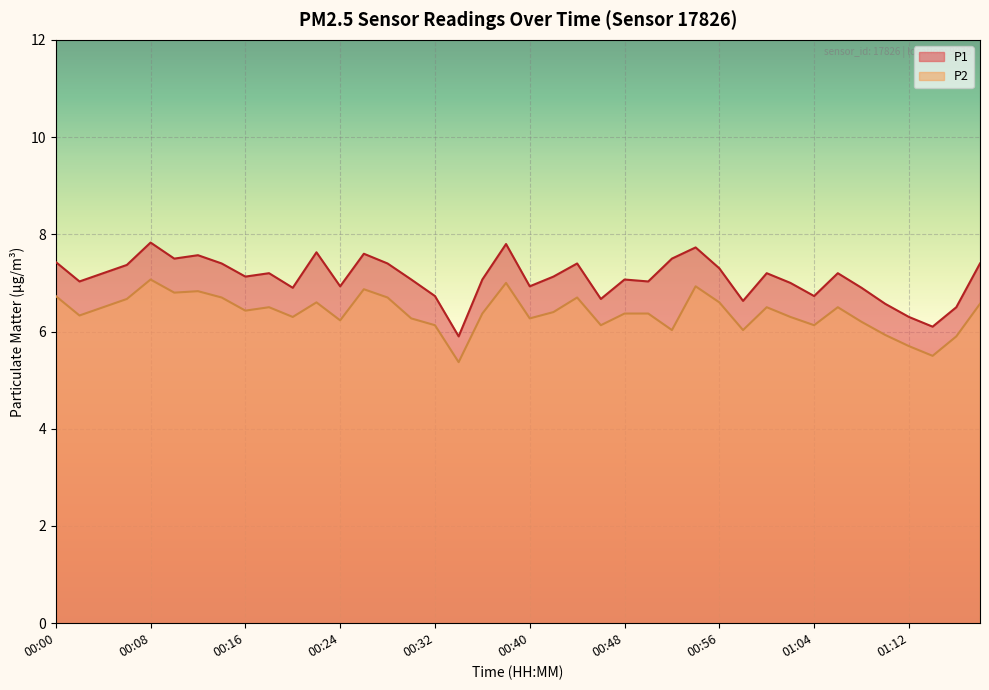

Which series has the largest total across all categories?

P1